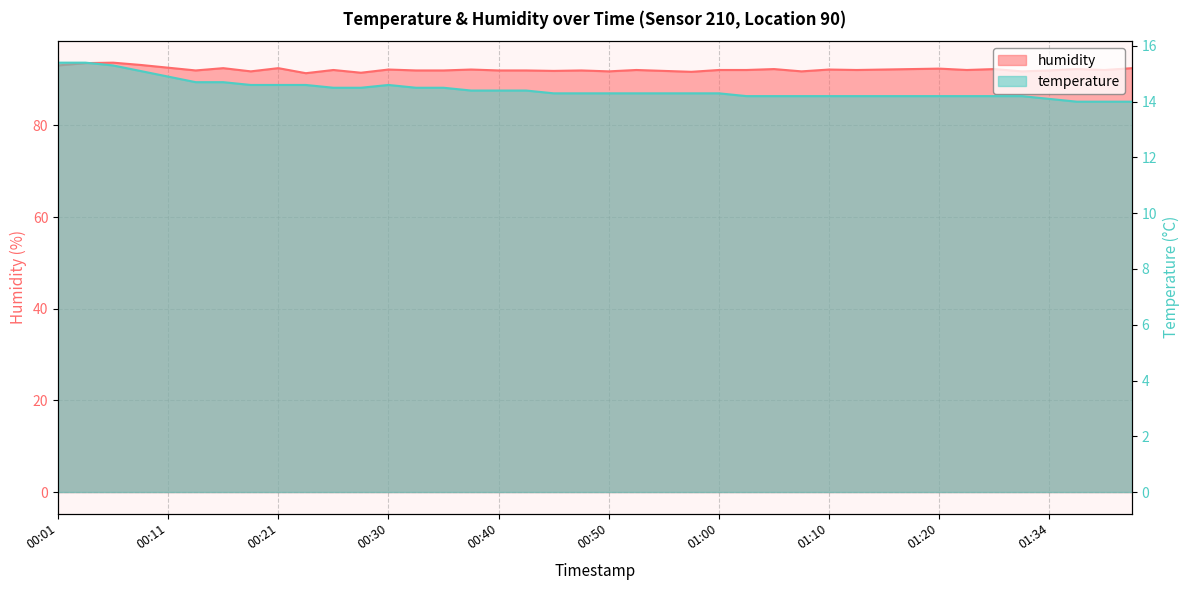

How many lines are shown in the chart?

2